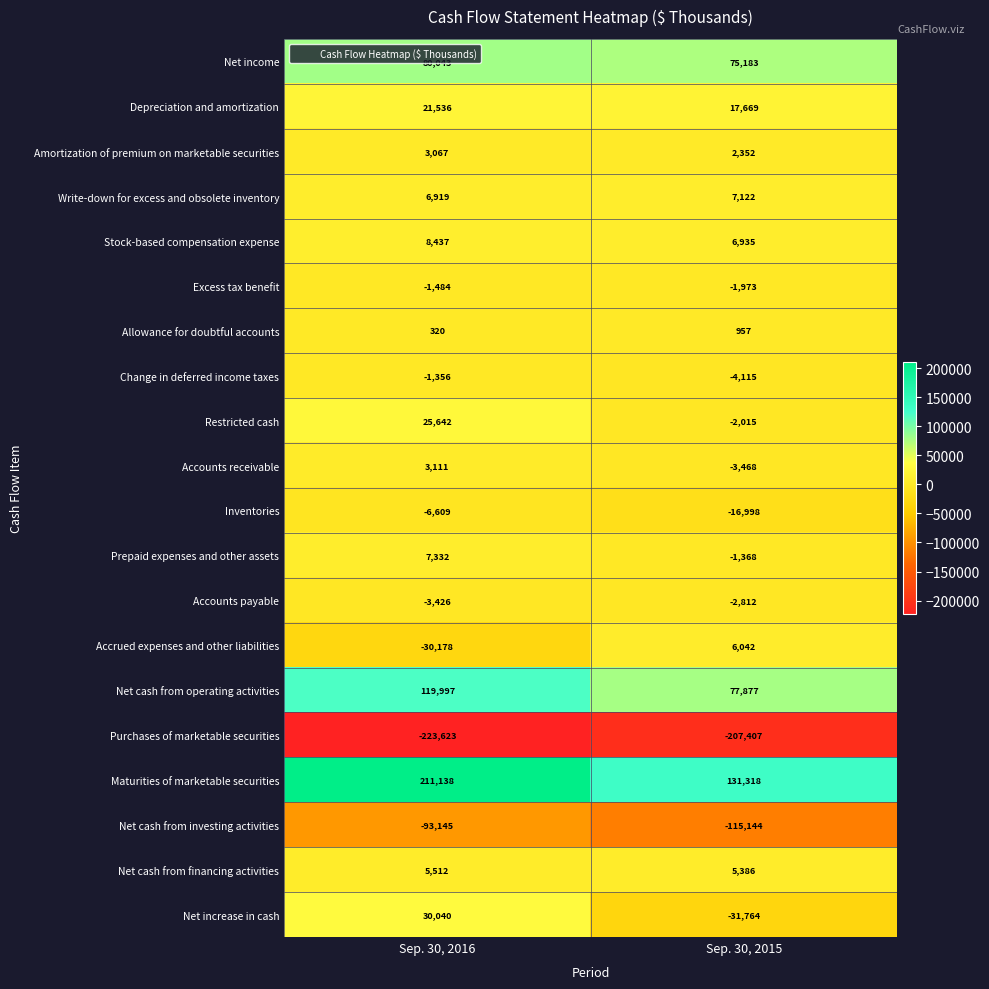

What is the total value across all series at Sep. 30, 2016?

163273